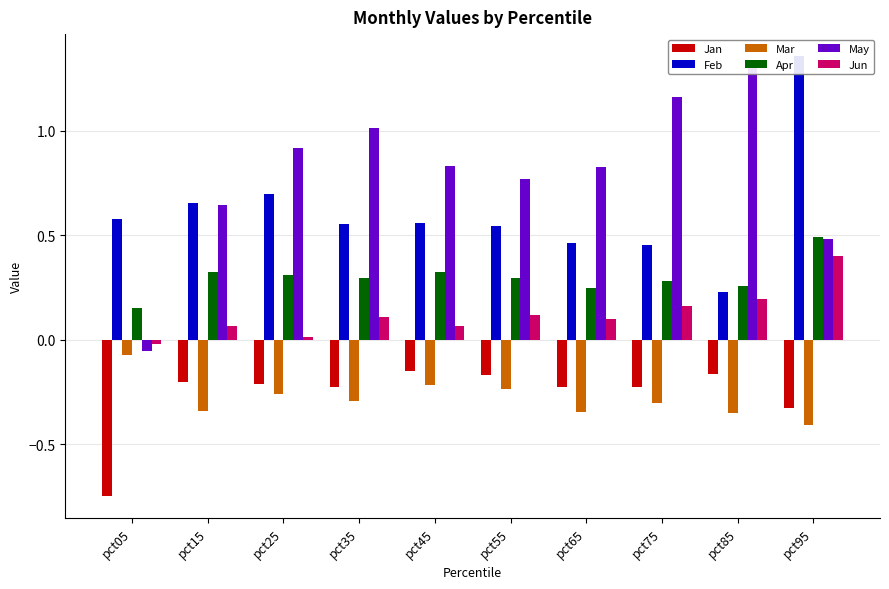

Between pct15 and pct95, which is larger?

pct15